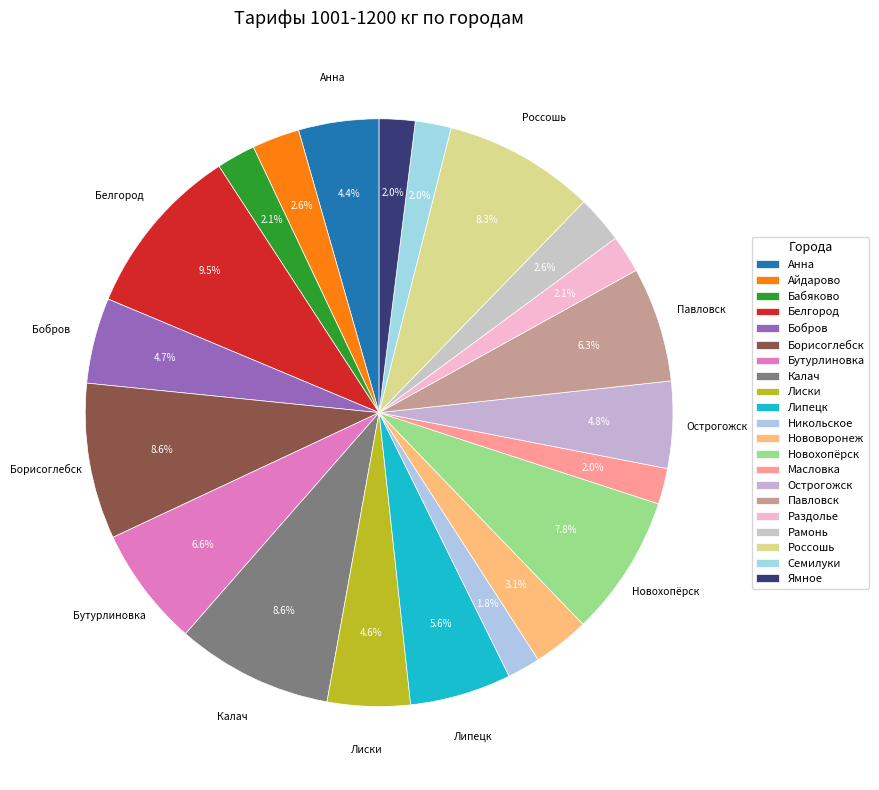

Rank the categories by value from highest to lowest.

Белгород, Калач, Борисоглебск, Россошь, Новохопёрск, Бутурлиновка, Павловск, Липецк, Острогожск, Бобров, Лиски, Анна, Нововоронеж, Айдарово, Рамонь, Бабяково, Раздолье, Масловка, Семилуки, Ямное, Никольское